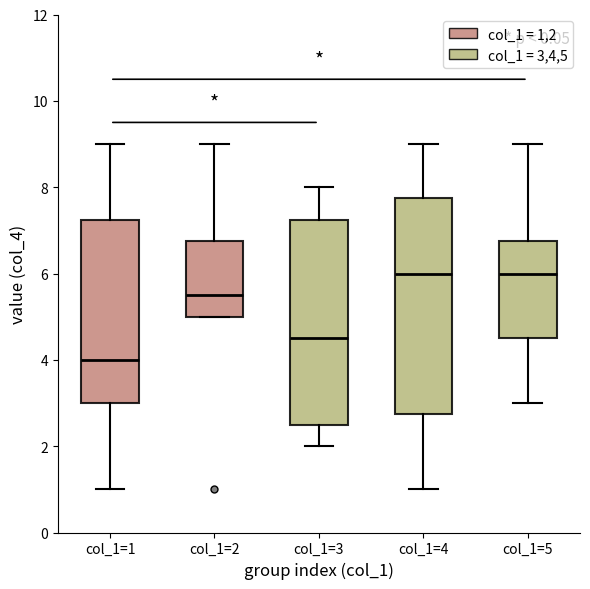

Which box has the lowest median line?

col_1=1